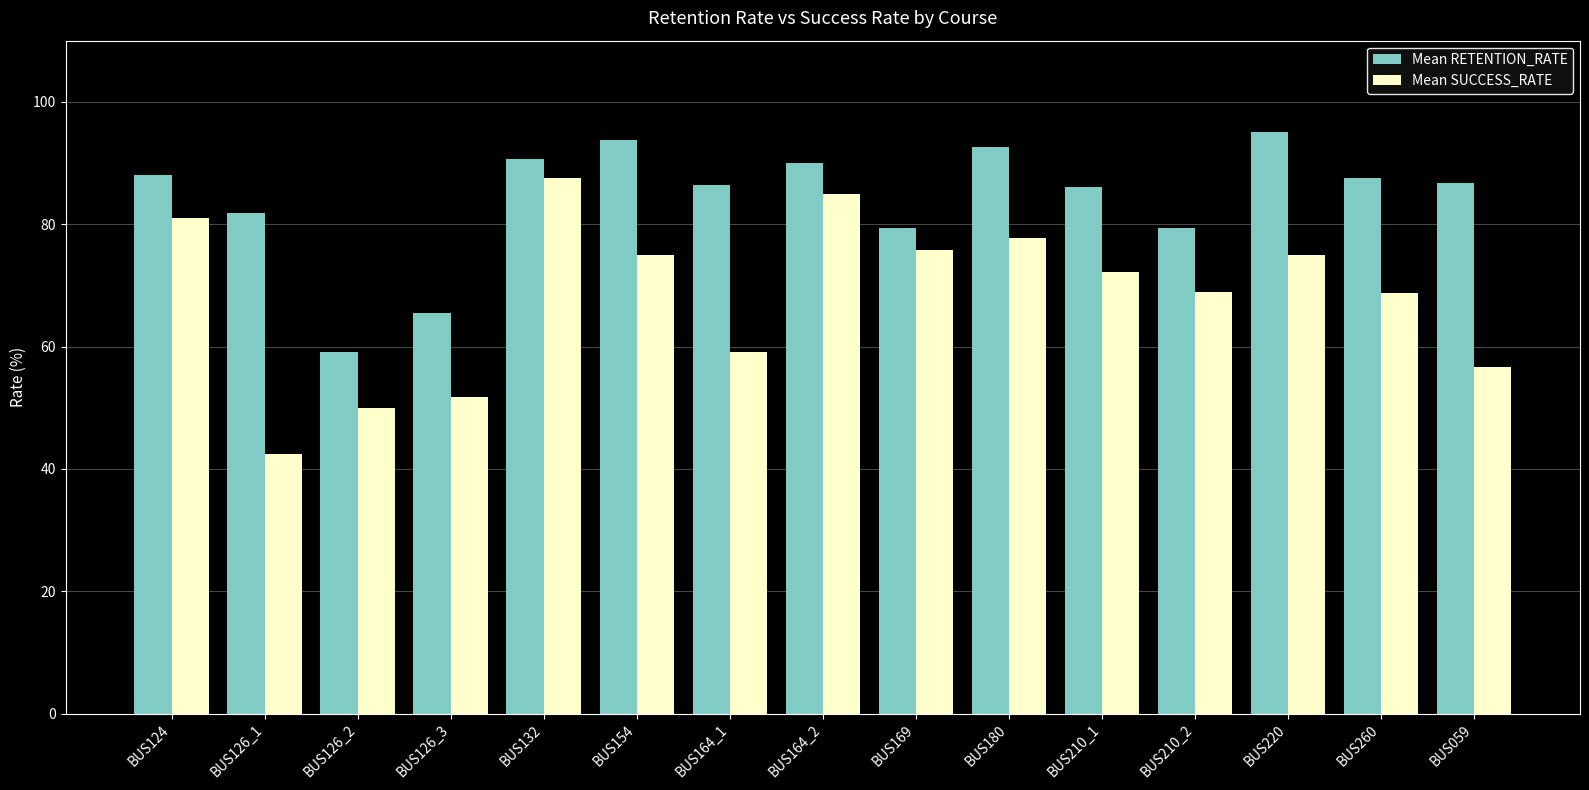

Read the Mean RETENTION_RATE value at BUS059.

86.7